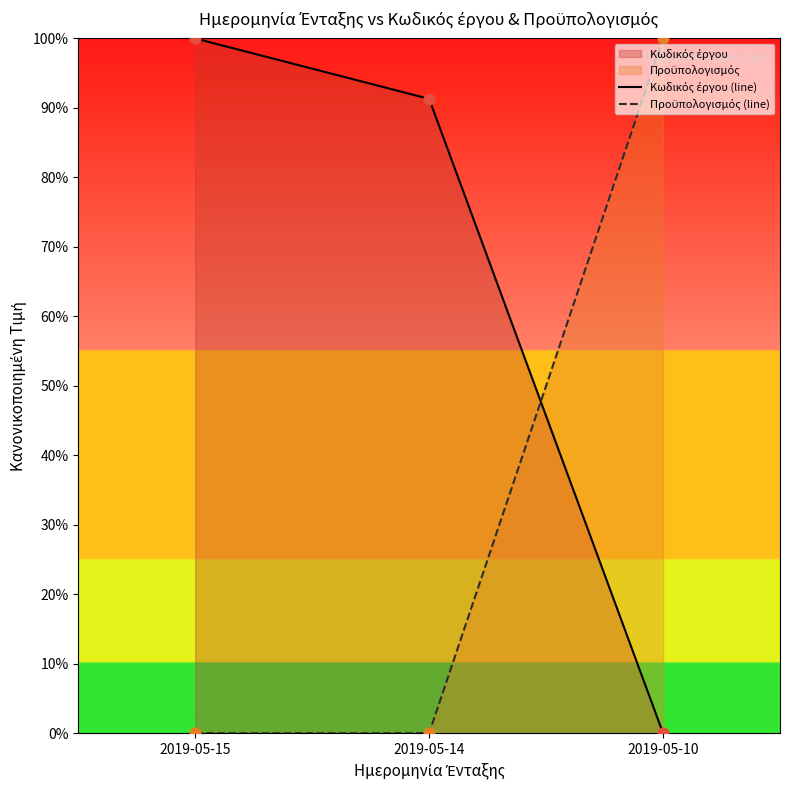

Which series has the largest total across all categories?

Κωδικός έργου (line)